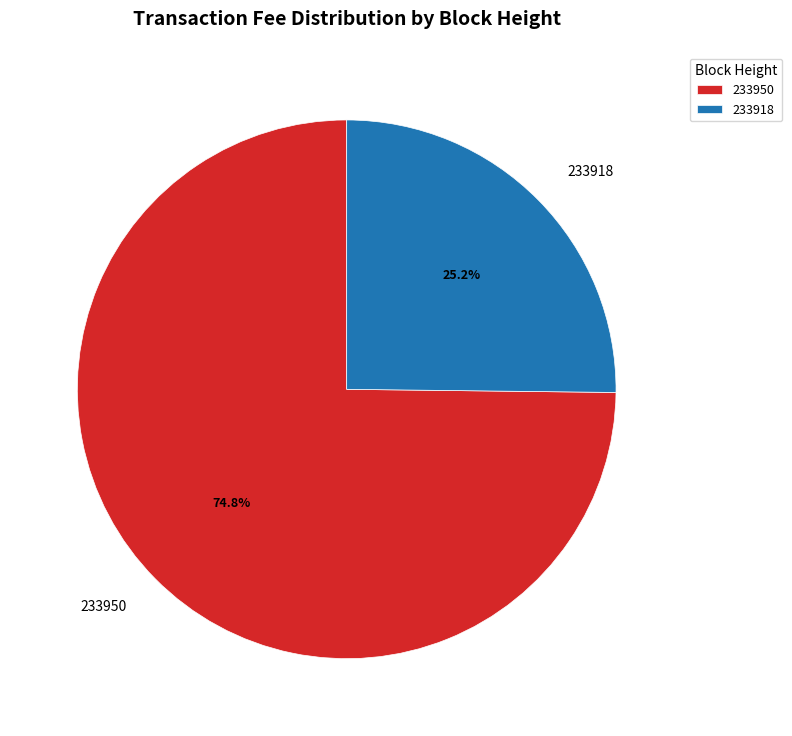

Rank the categories by value from lowest to highest.

233918, 233950